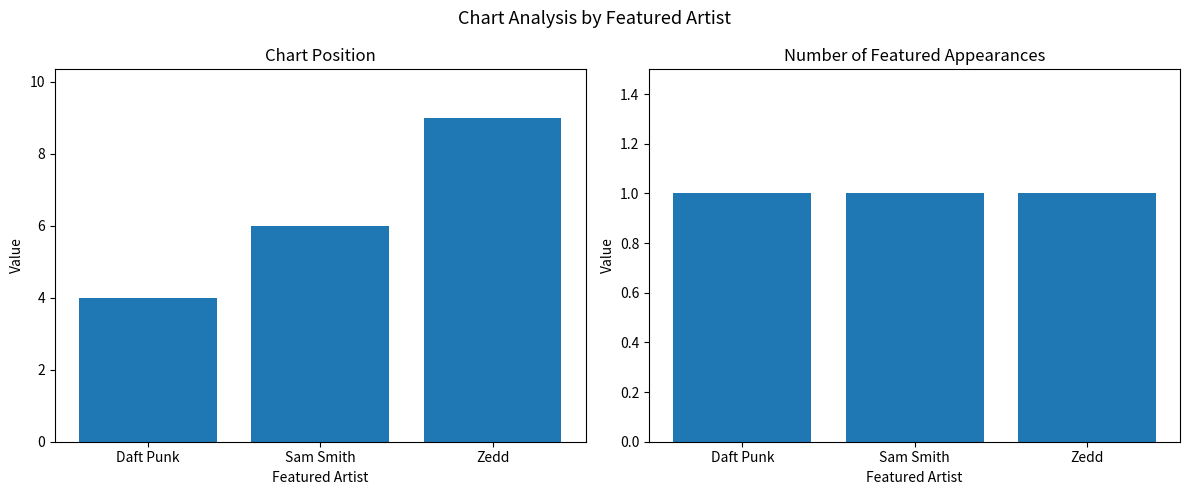

Is it true that Appearances equals 1 at Daft Punk?

True